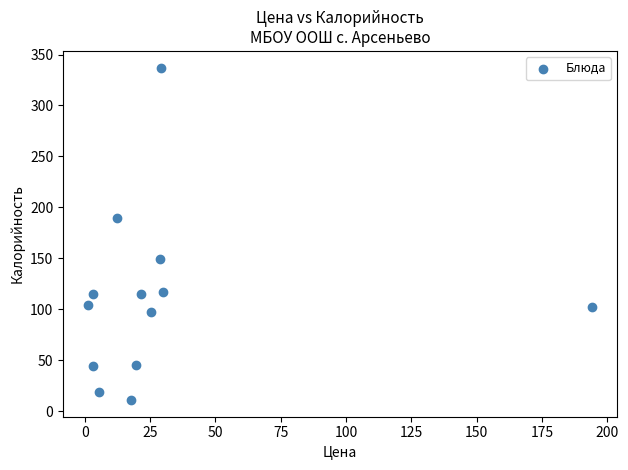

What is the range of X values (max minus min)?

192.8